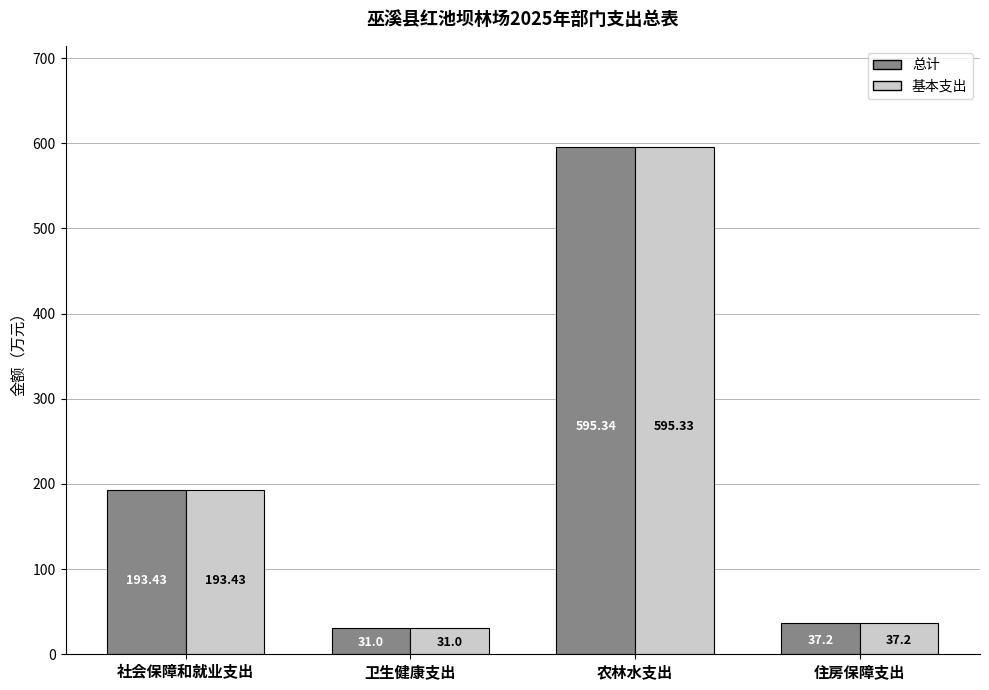

What is the difference between the maximum and minimum values in the 总计 series?

564.3